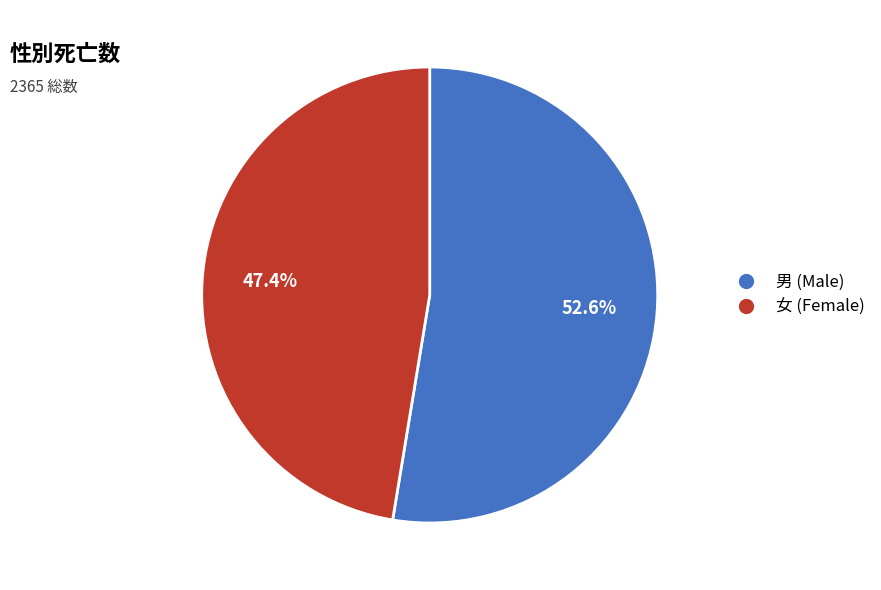

Which category has the biggest portion of the pie?

男